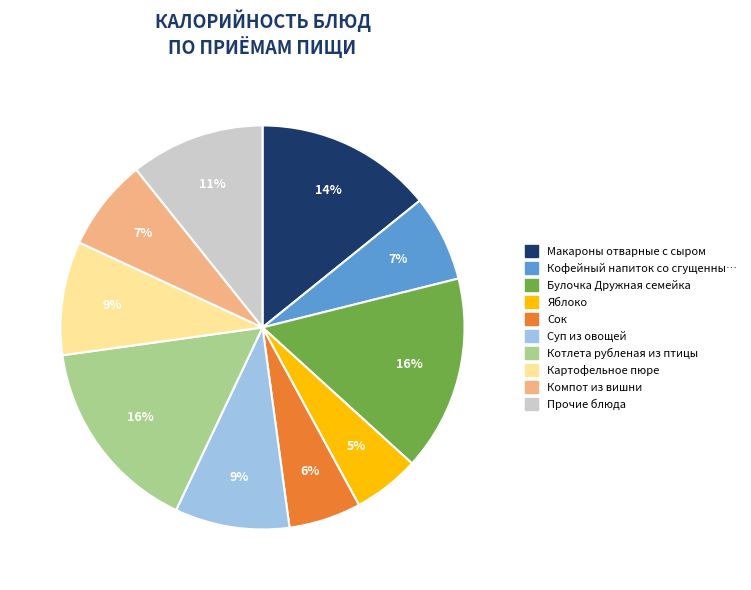

To the nearest percent, what is the average slice percentage?

10%